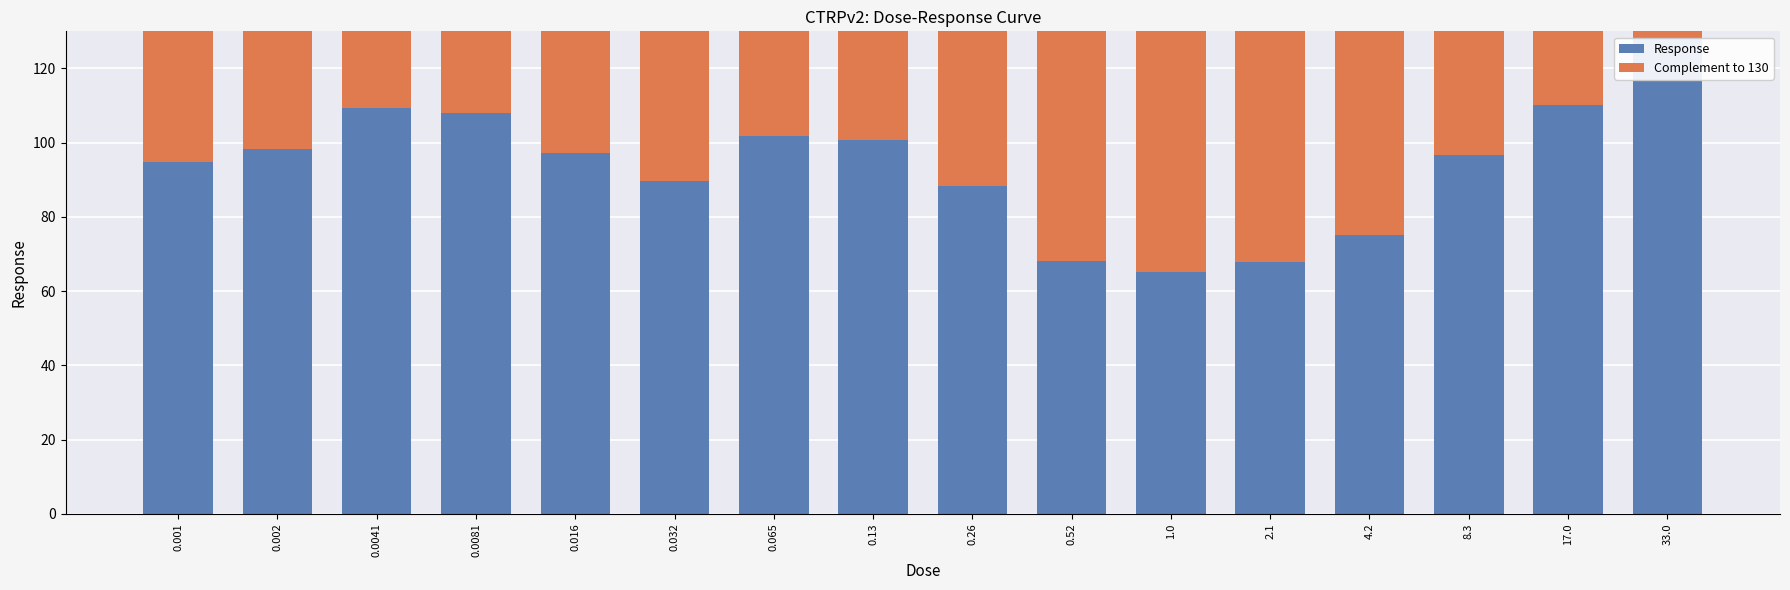

Which series has the largest total across all categories?

Response